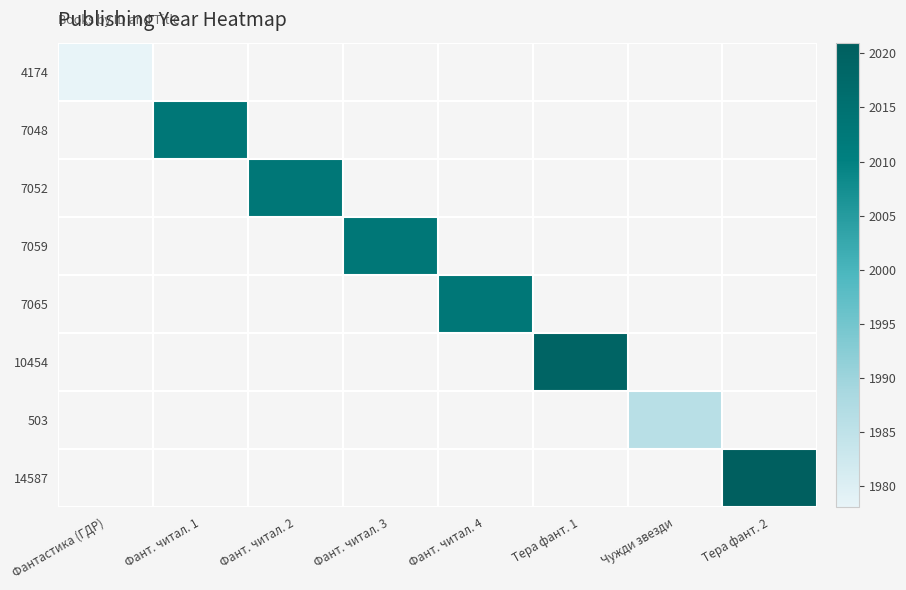

At how many categories does at least one series exceed 1980?

7